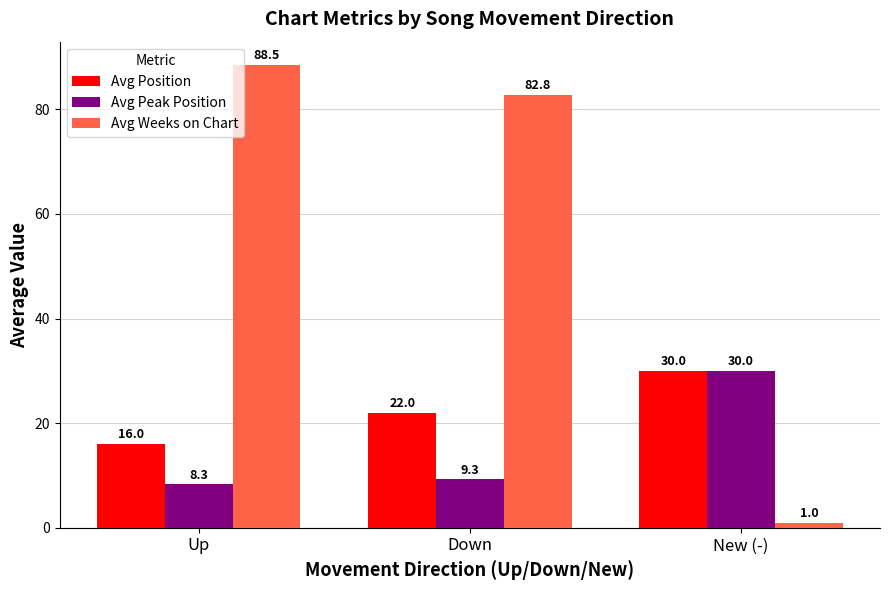

Which series changed the most between Up and Down?

Avg Position